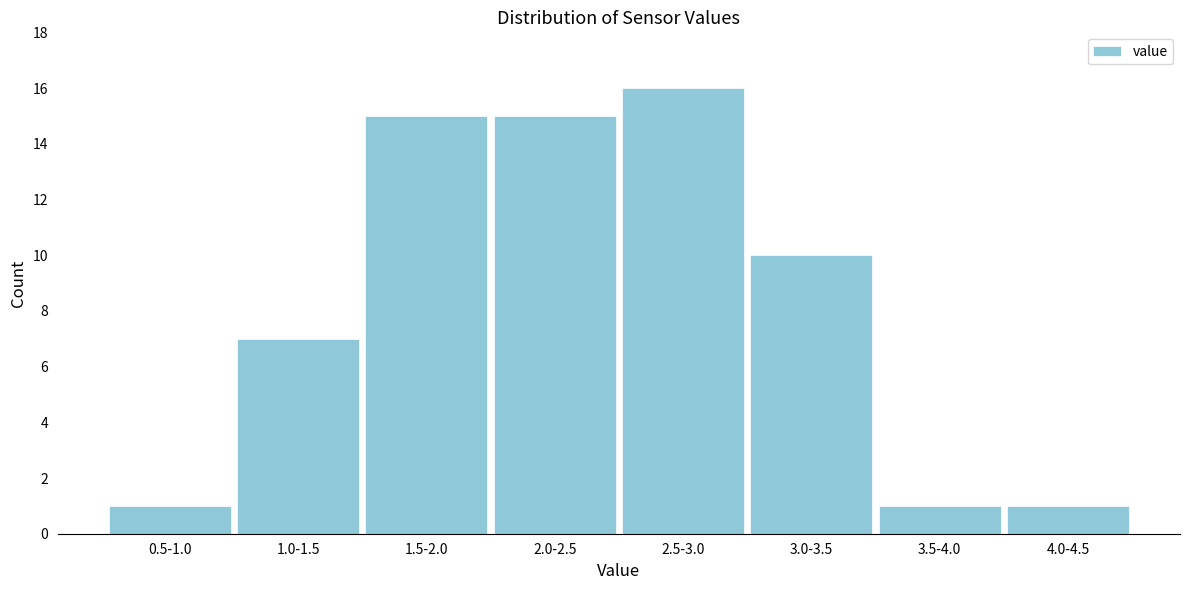

Reading left to right, extract all data points from this chart.

0.5-1.0=1	1.0-1.5=7	1.5-2.0=15	2.0-2.5=15	2.5-3.0=16	3.0-3.5=10	3.5-4.0=1	4.0-4.5=1